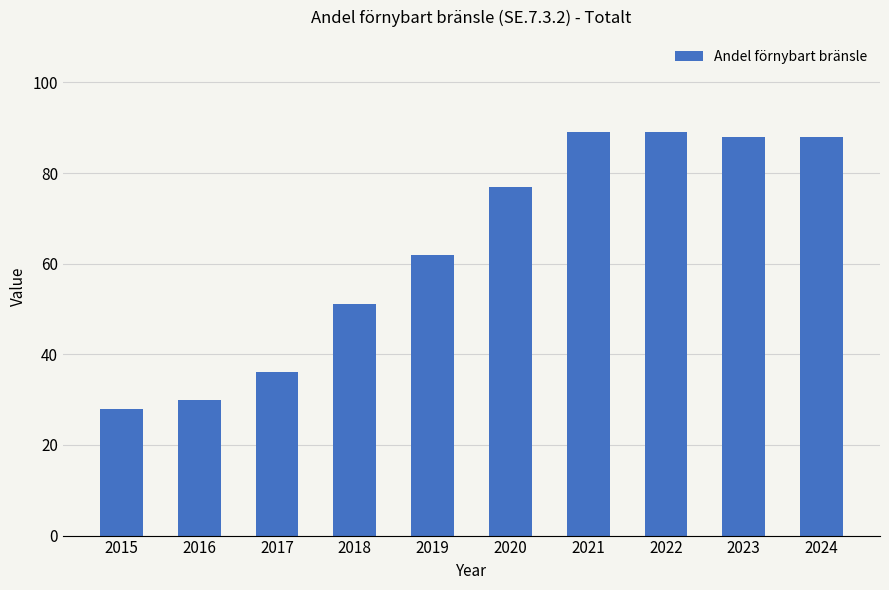

What is the sum of all values?

638